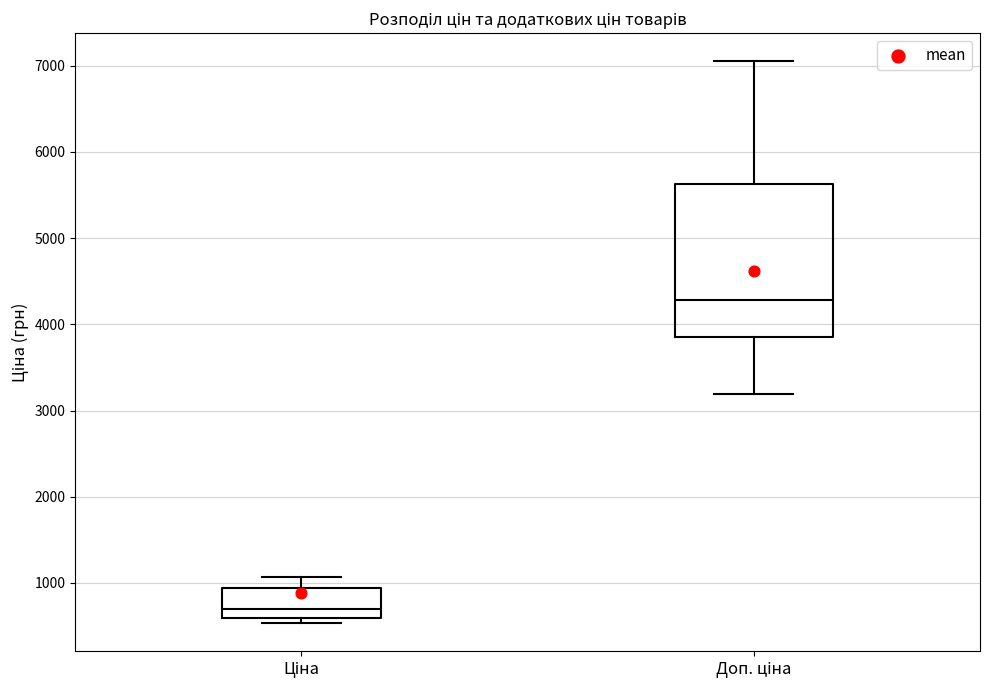

Which box is the tallest, from its lower edge to its upper edge?

Доп. ціна